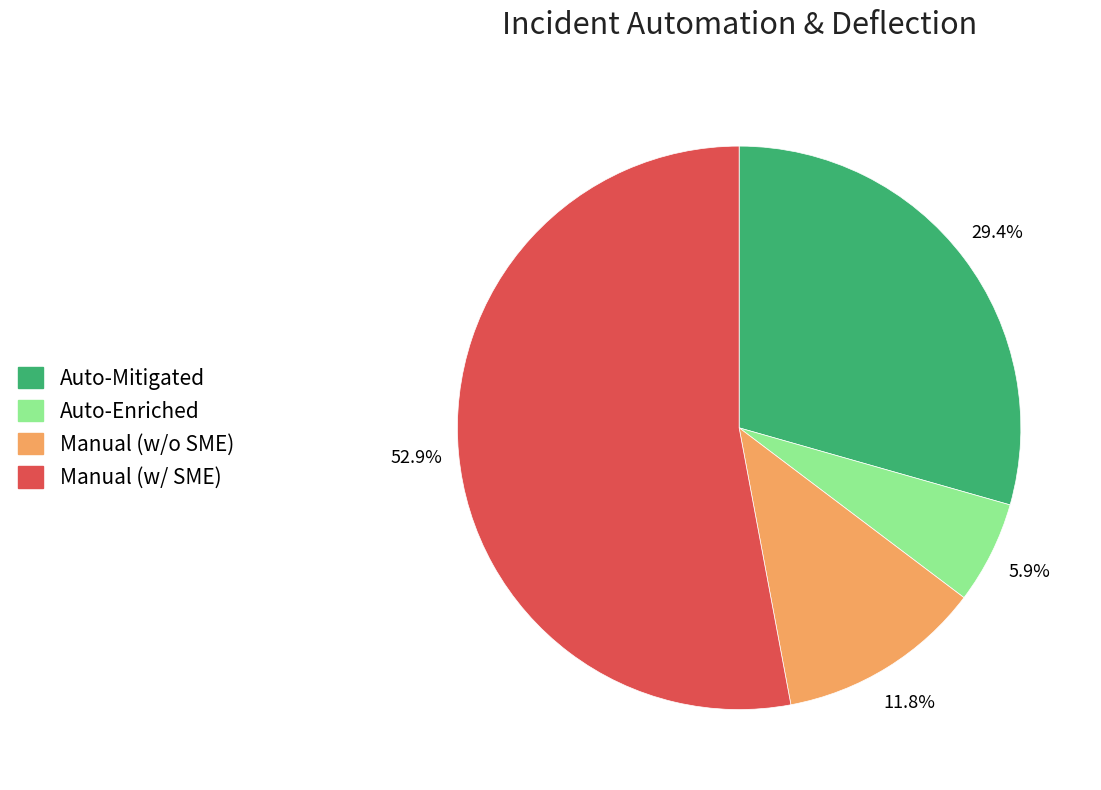

What is the largest slice in the pie chart?

Manual (w/ SME)